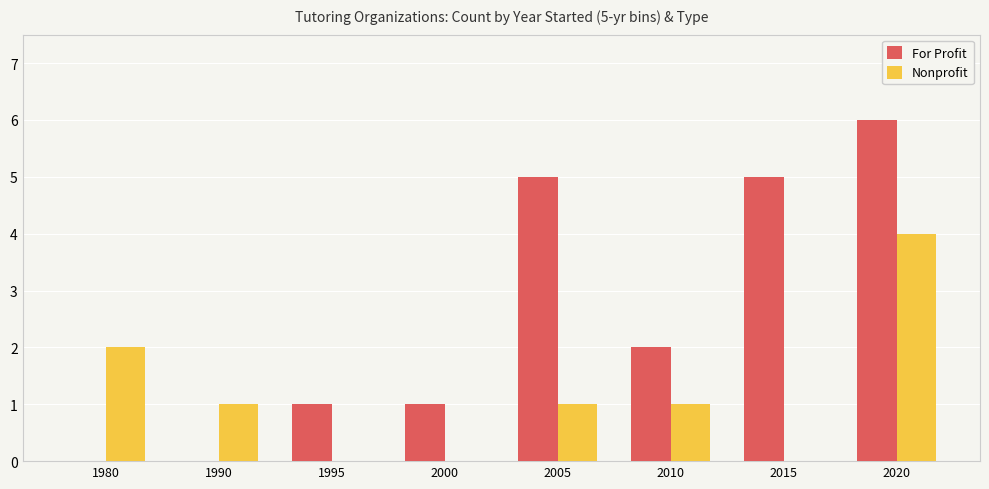

What are all the series names shown in the legend?

For Profit, Nonprofit